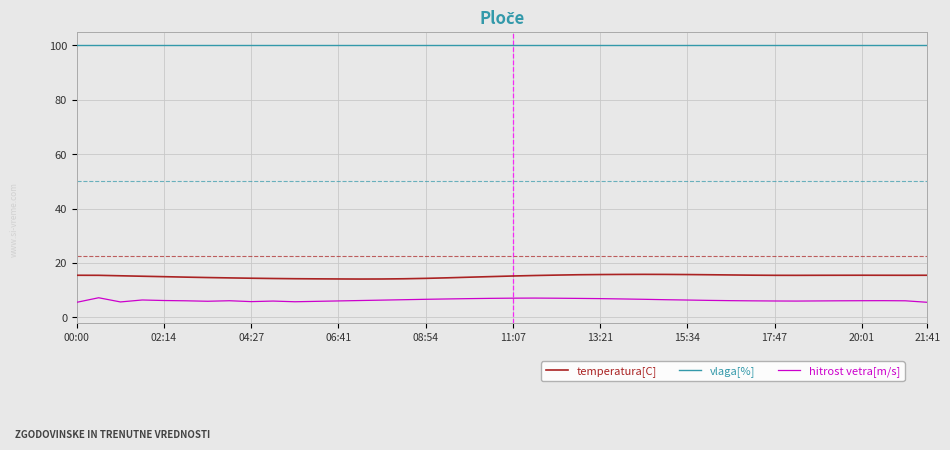

What is the sum of all hitrost vetra[m/s] values?

253.1